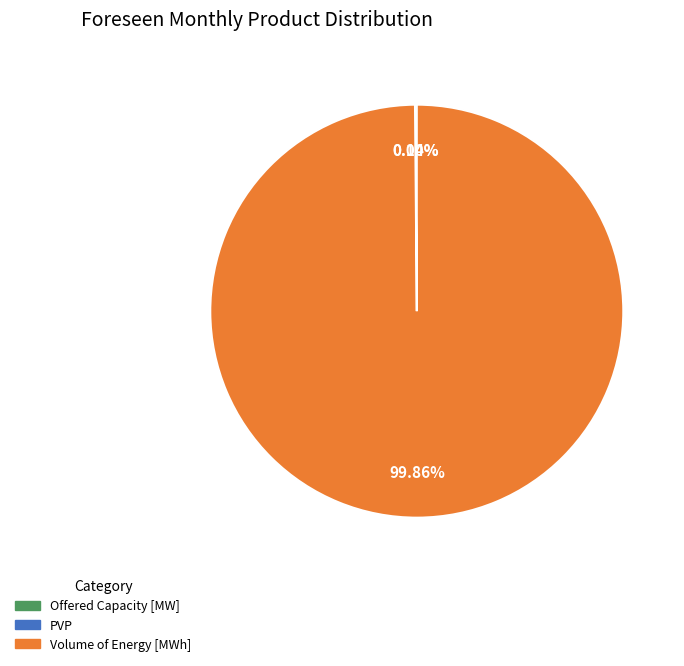

Does Volume of Energy [MWh] represent more than half of the total?

Yes